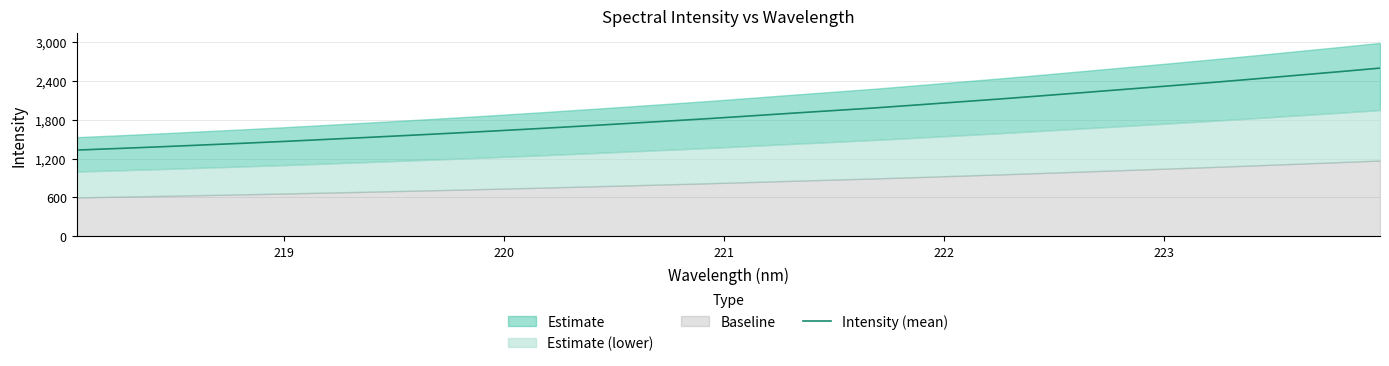

What is the value of the 26th point from the left?

2274.6